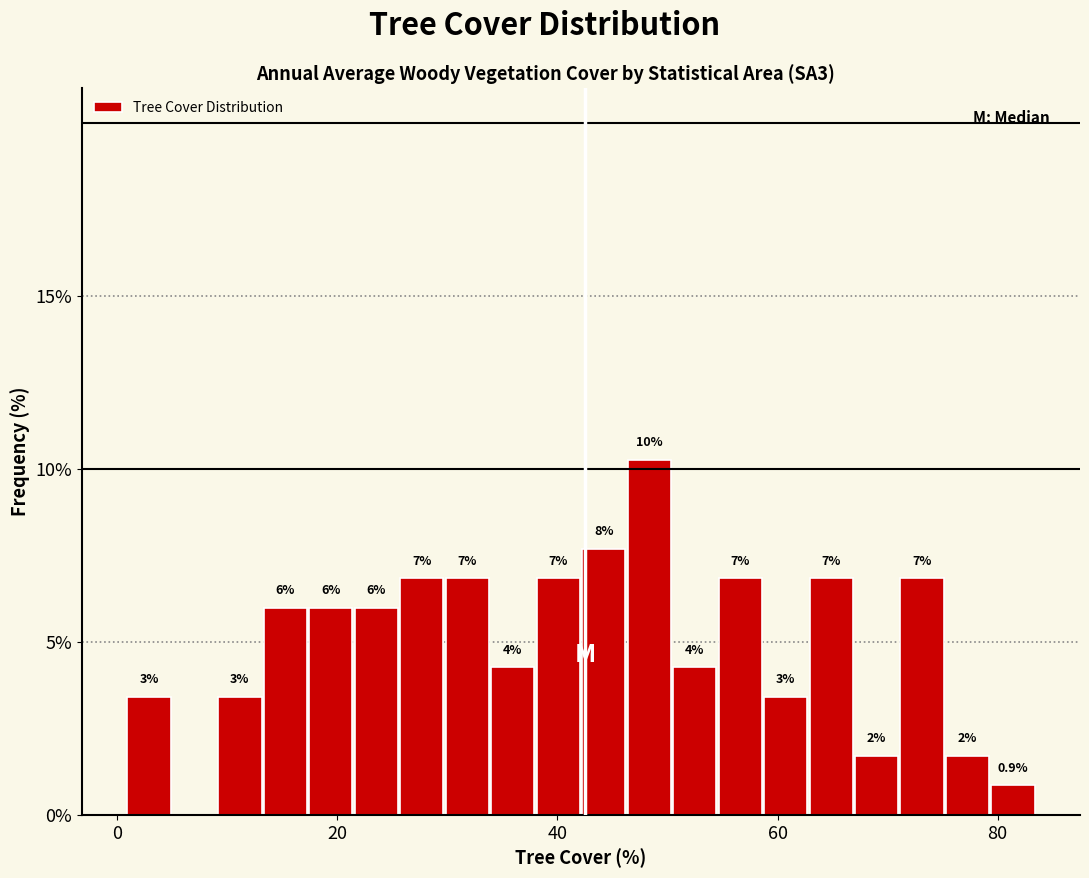

Read against the x-axis, roughly where is the centre of the tallest bar?

48